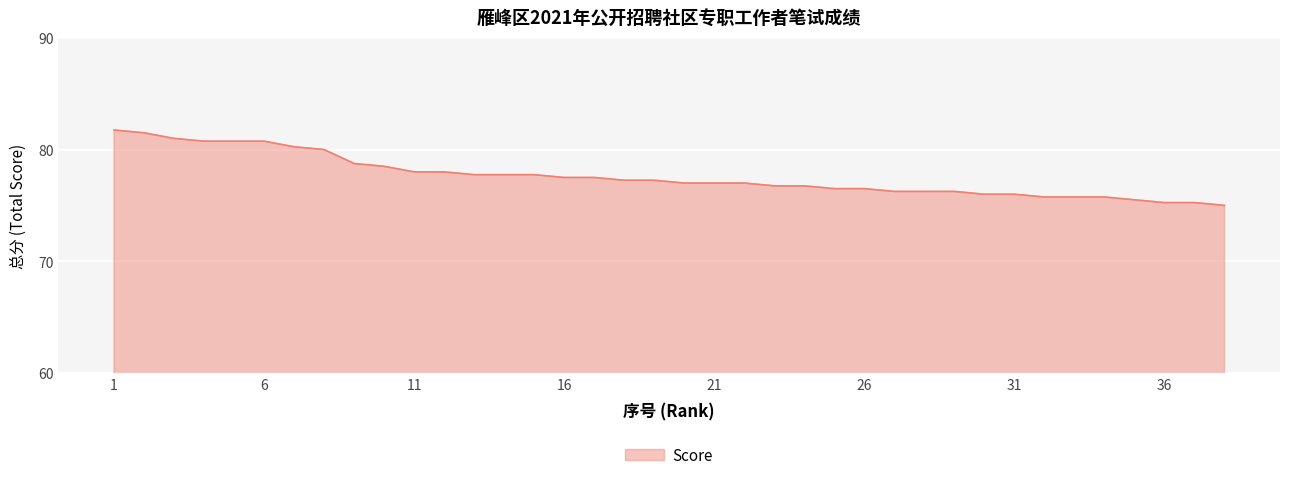

What is the greatest value displayed?

81.8